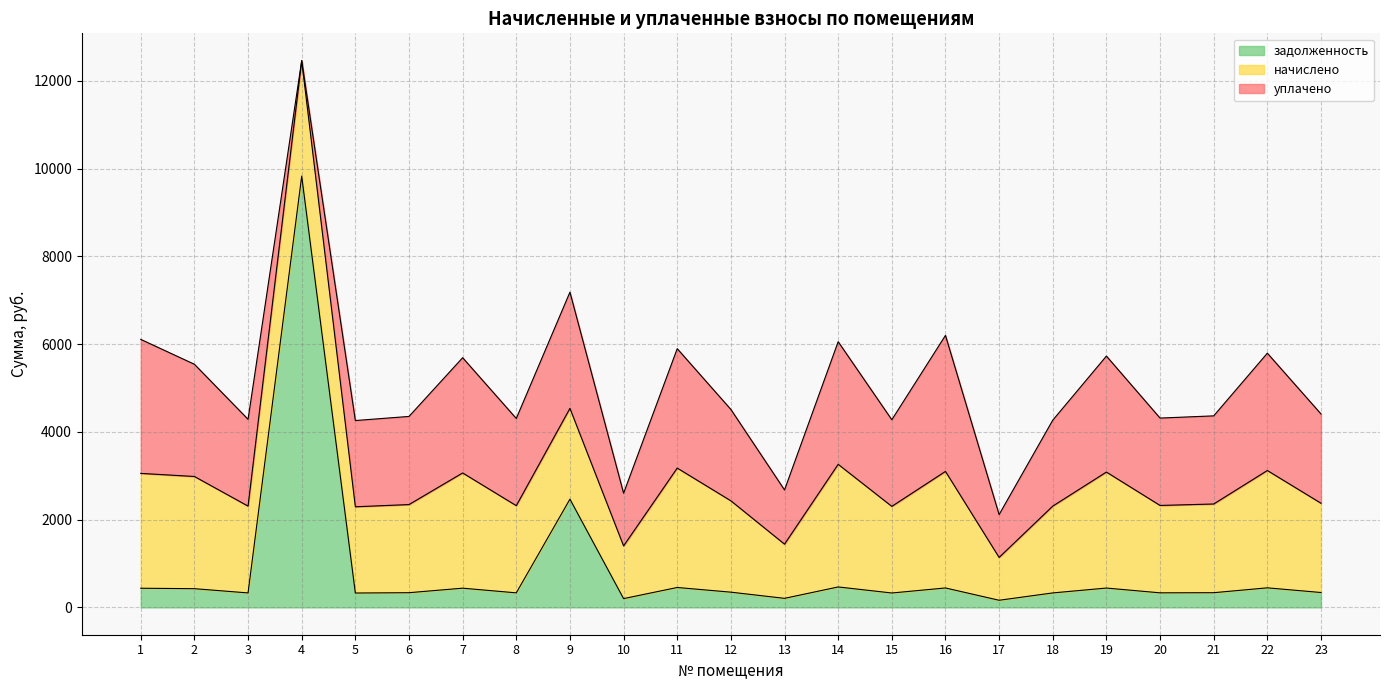

Reading left to right, what are all the values shown in this chart?

начислено: 2617.9	2557.4	1978.6	2630.9	1965.6	2008.8	2626.6	1987.2	2069.3	1201.0	2721.6	2082.2	1235.5	2795.0	1974.2	2656.8	976.3	1978.6	2643.8	1991.5	2021.8	2674.1	2034.7
уплачено: 3054.2	2557.4	1978.6	0.0	1965.6	2008.8	2626.6	1987.2	2648.9	1201.0	2721.6	2082.2	1235.5	2795.0	1974.2	3099.6	976.6	1958.8	2643.8	1991.5	2008.7	2674.1	2034.7
задолженность: 436.3	426.2	329.8	9830.4	327.6	334.8	437.8	331.2	2467.0	200.2	453.6	347.0	205.9	465.8	328.1	442.8	162.4	329.8	440.6	331.9	334.8	445.7	339.1